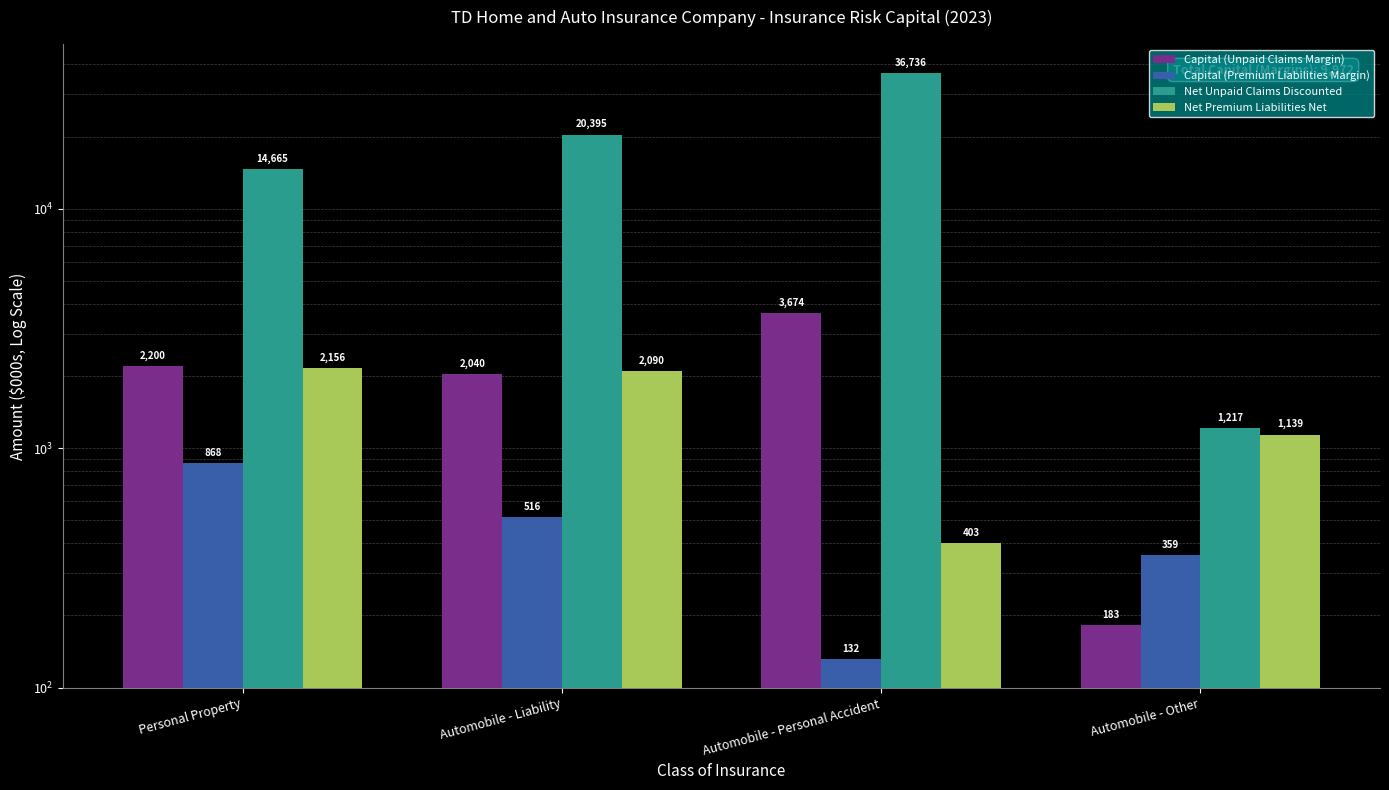

Reading right to left, what are all the values shown in this chart?

Capital (Unpaid Claims Margin): Automobile - Other=183	Automobile - Personal Accident=3674	Automobile - Liability=2040	Personal Property=2200
Capital (Premium Liabilities Margin): Automobile - Other=359	Automobile - Personal Accident=132	Automobile - Liability=516	Personal Property=868
Net Unpaid Claims Discounted: Automobile - Other=1217	Automobile - Personal Accident=36736	Automobile - Liability=20395	Personal Property=14665
Net Premium Liabilities Net: Automobile - Other=1139	Automobile - Personal Accident=403	Automobile - Liability=2090	Personal Property=2156